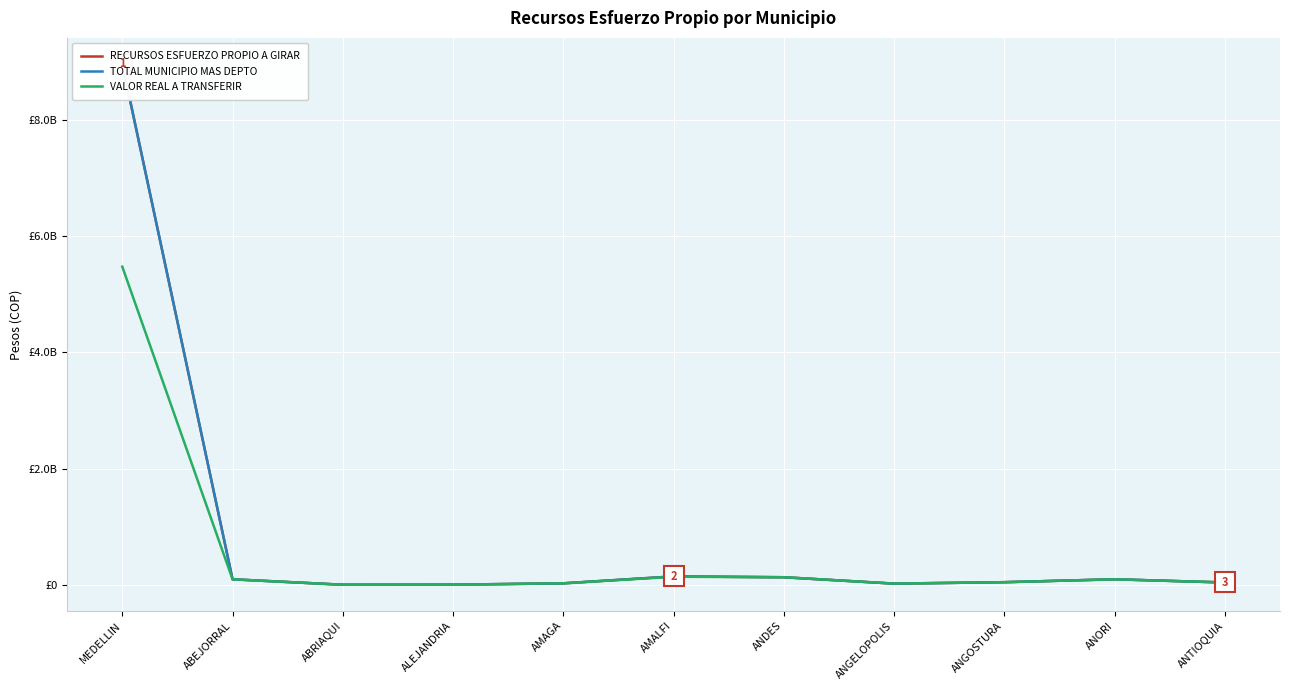

What is the sum of the TOTAL MUNICIPIO MAS DEPTO values at AMAGA and MEDELLIN?

8984081624.0